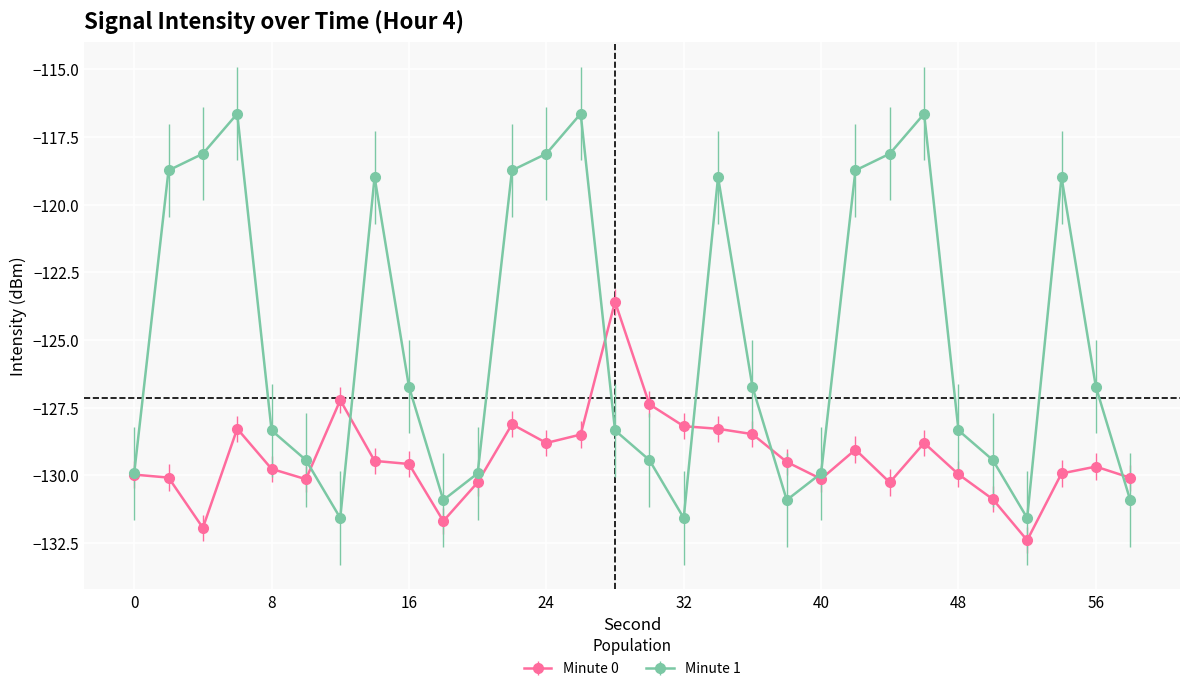

What is the minimum value for Minute 1?

-131.6